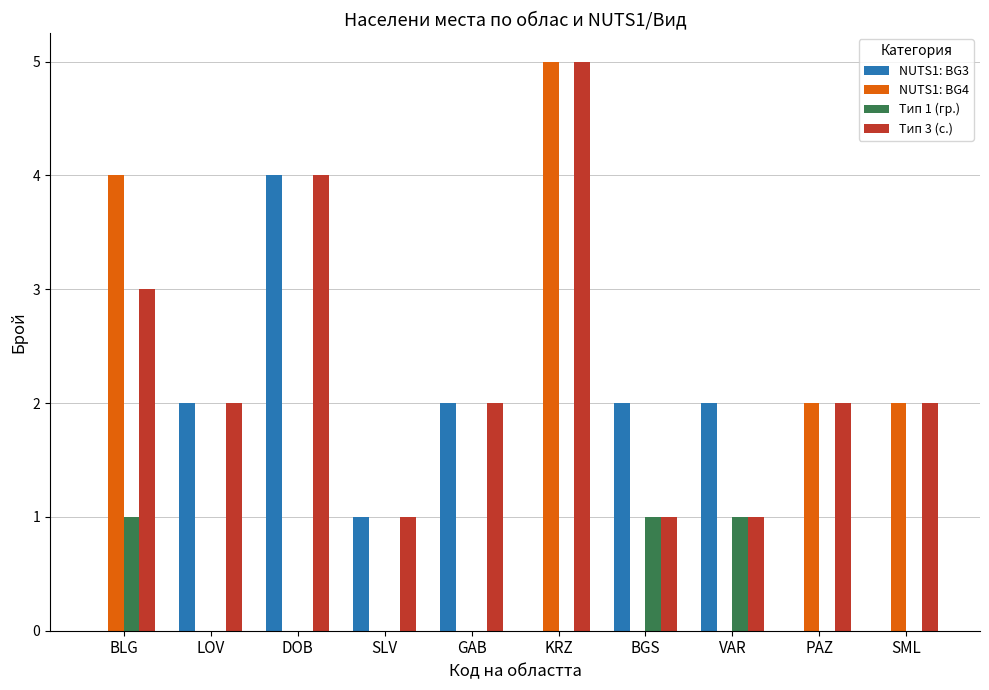

At which category is the sum across all series the highest?

KRZ